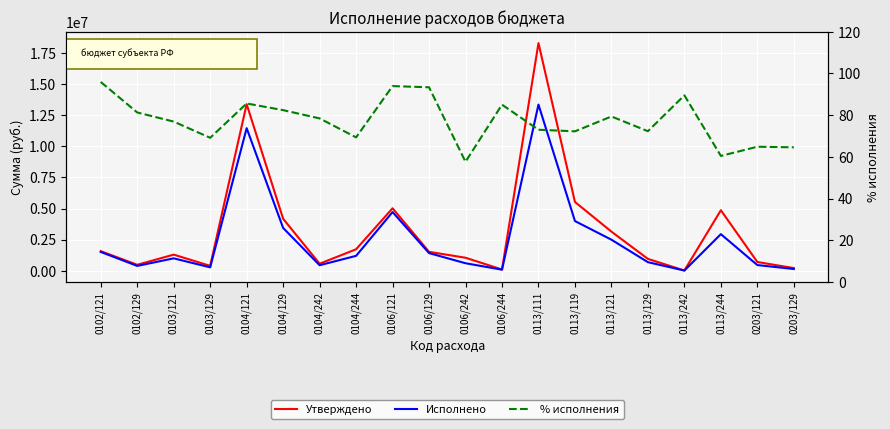

Read the Утверждено value at 0103/121.

1292950.0